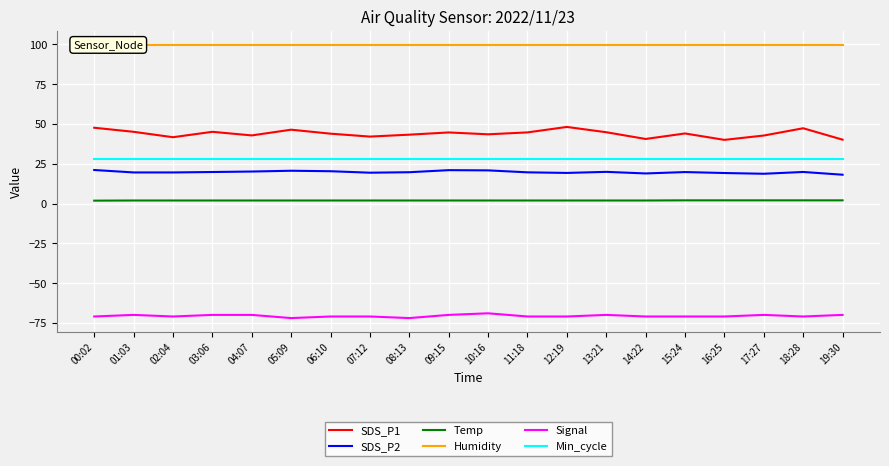

What is the highest value of the Min_cycle series?

28.0